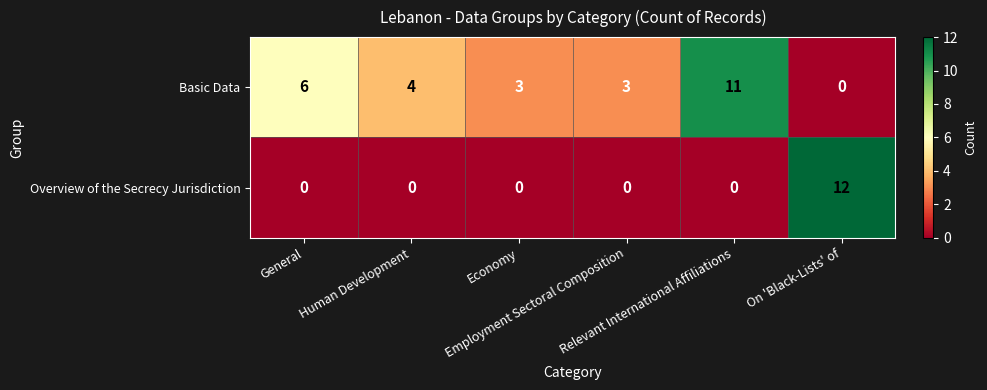

What is the spread (max minus min) of values at Human Development?

4